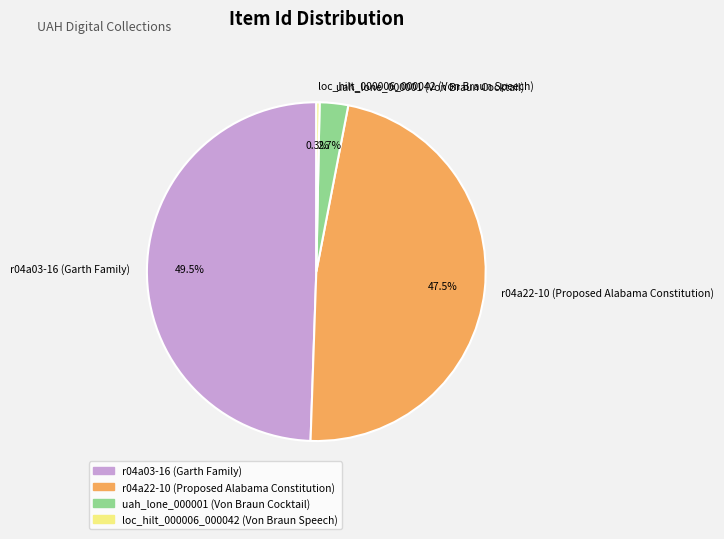

Which category has the smallest portion of the pie?

loc_hilt_000006_000042 (Von Braun Speech)